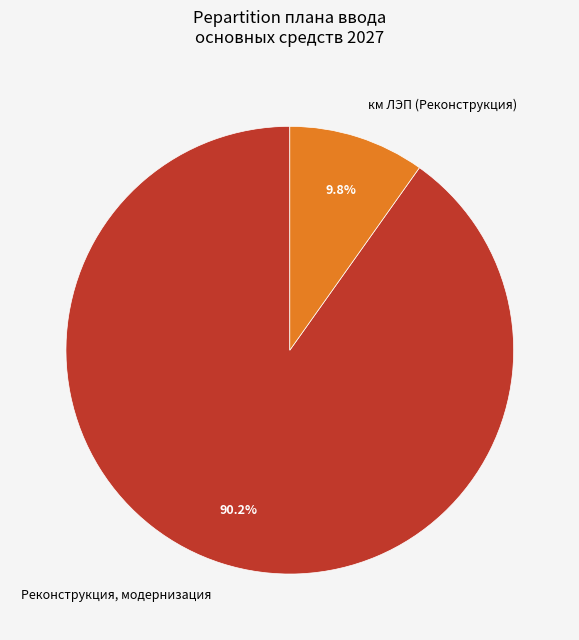

Between Реконструкция, модернизация and км ЛЭП (Реконструкция), which is larger?

Реконструкция, модернизация